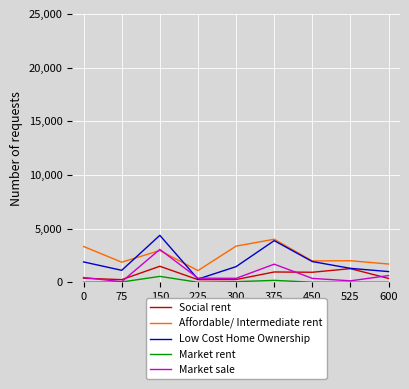

Which series ends up on top after the final intersection of Low Cost Home Ownership and Market sale?

Low Cost Home Ownership